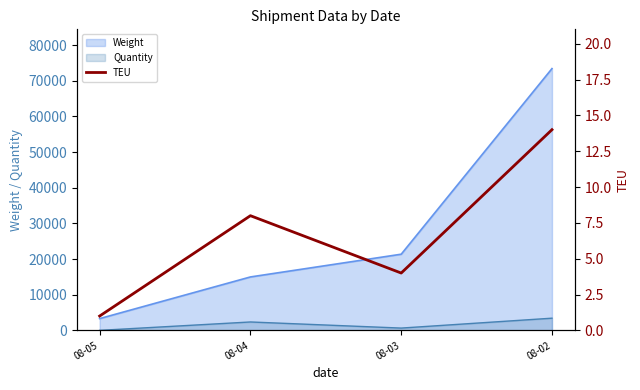

How many data points does each series have?

4